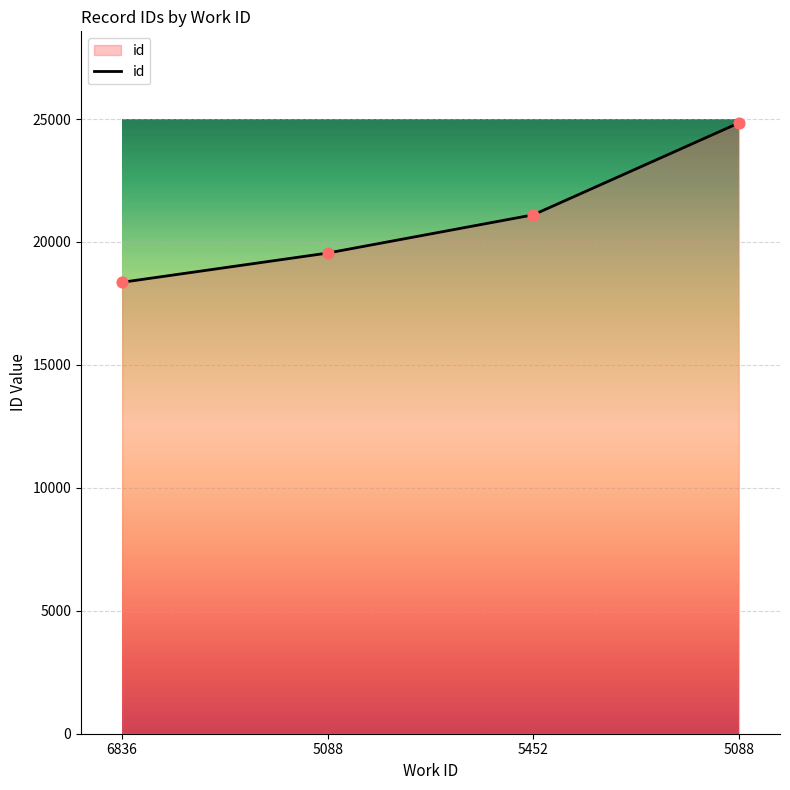

What is the ratio of the value at 5452 to the value at 6836?

1.1